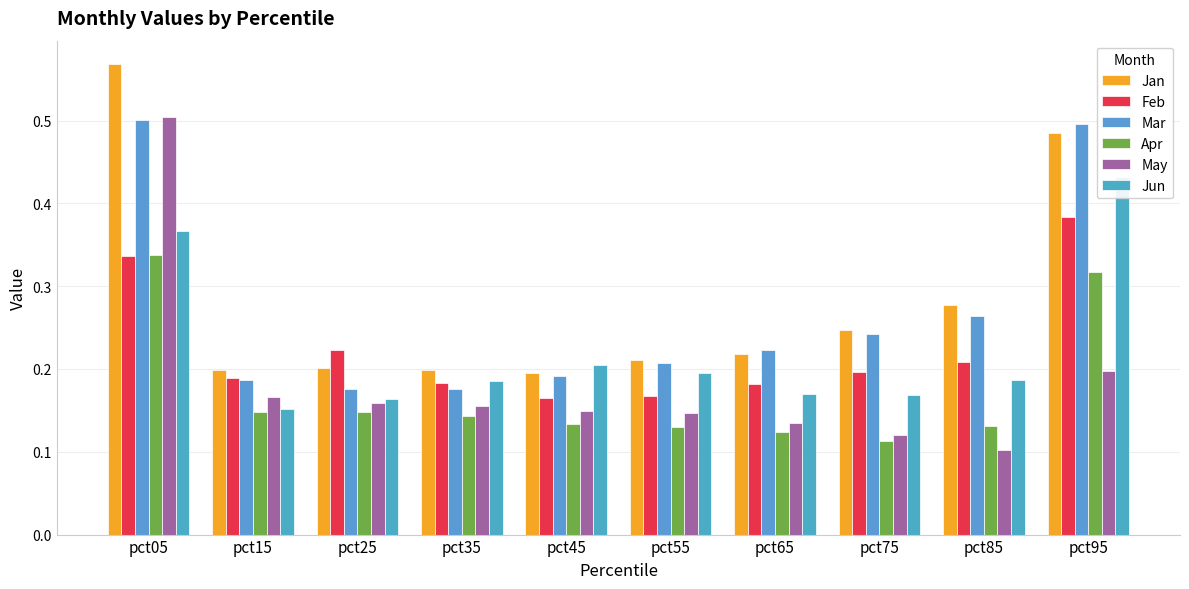

Which category has the lowest value in the Apr series?

pct75